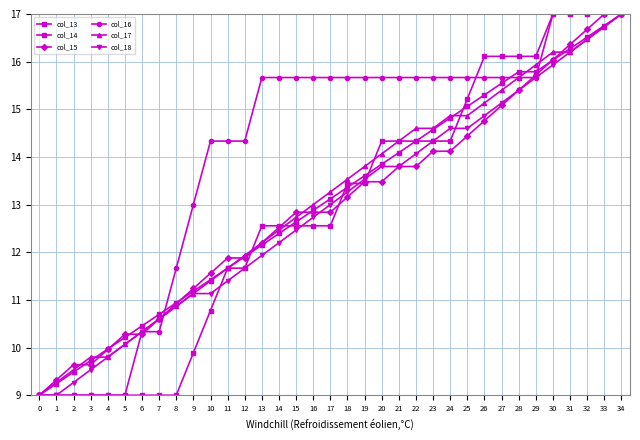

Which series ends up on top after the final intersection of col_18 and col_14?

col_14